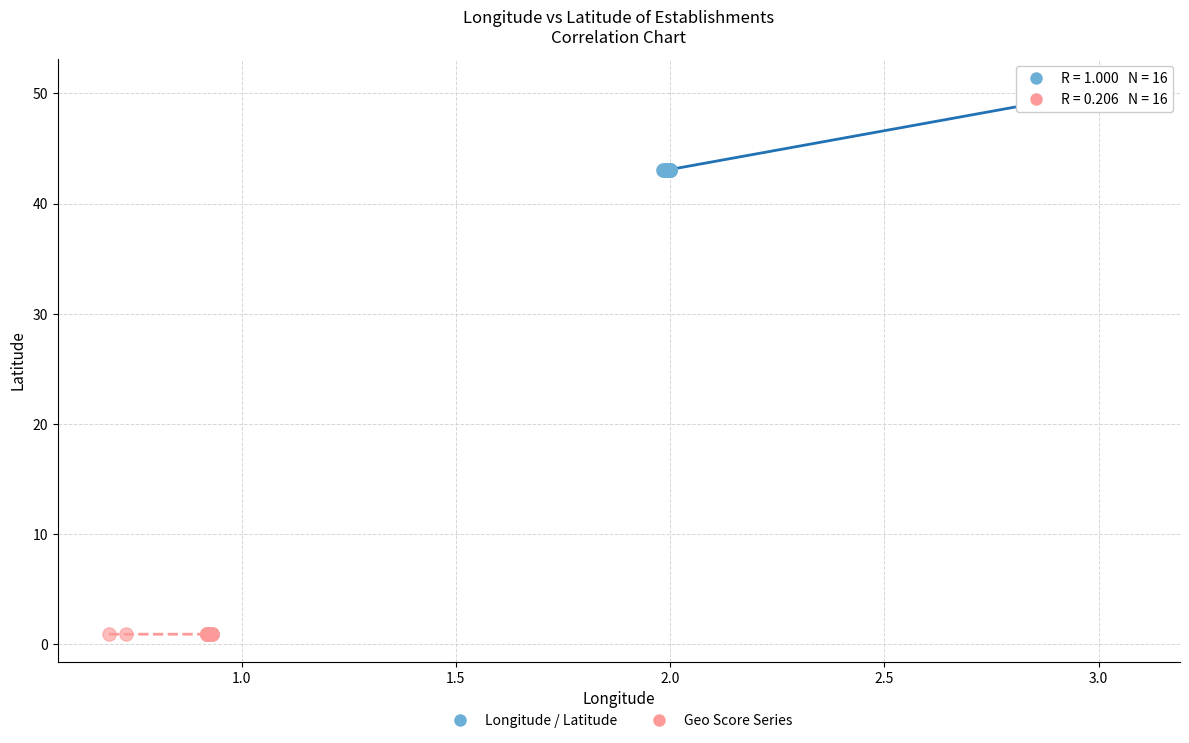

Which series reaches the minimum Y coordinate?

Geo Score Series